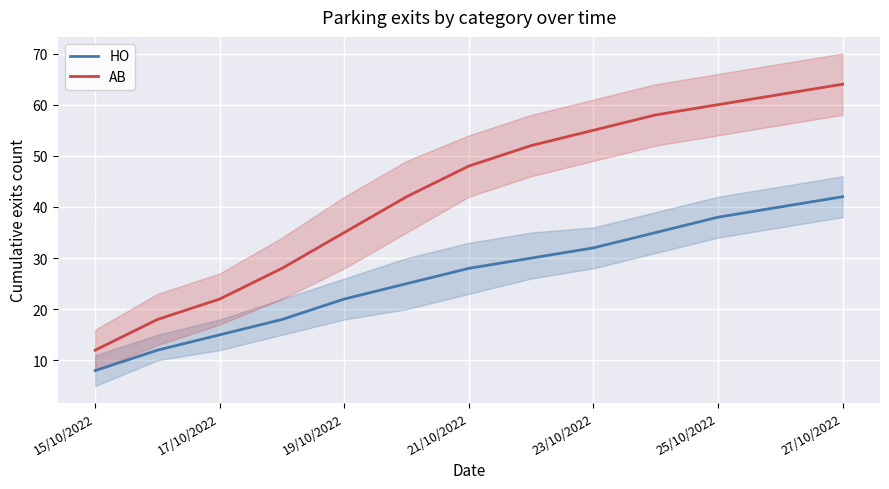

True or false: AB and HO intersect in this chart.

False